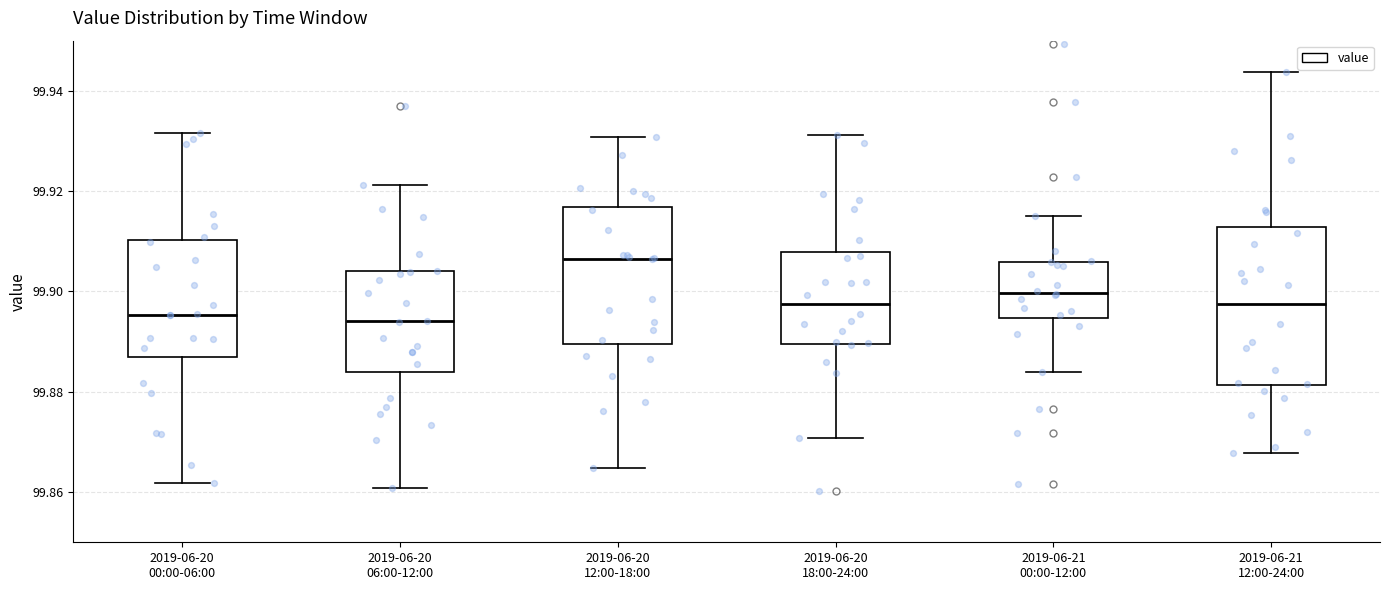

Reading left to right, transcribe this box plot: for each box, give where its median line is, the range the box spans, and where its two whiskers end, as read against the y-axis. The values are not printed on the chart, so give them approximately, as read against the axis.

2019-06-20 00:00-06:00: median 99.896, box 99.888 to 99.910, whiskers 99.862 to 99.932
2019-06-20 06:00-12:00: median 99.894, box 99.884 to 99.904, whiskers 99.860 to 99.922
2019-06-20 12:00-18:00: median 99.906, box 99.890 to 99.916, whiskers 99.864 to 99.930
2019-06-20 18:00-24:00: median 99.898, box 99.890 to 99.908, whiskers 99.870 to 99.932
2019-06-21 00:00-12:00: median 99.900, box 99.894 to 99.906, whiskers 99.884 to 99.916
2019-06-21 12:00-24:00: median 99.898, box 99.882 to 99.912, whiskers 99.868 to 99.944